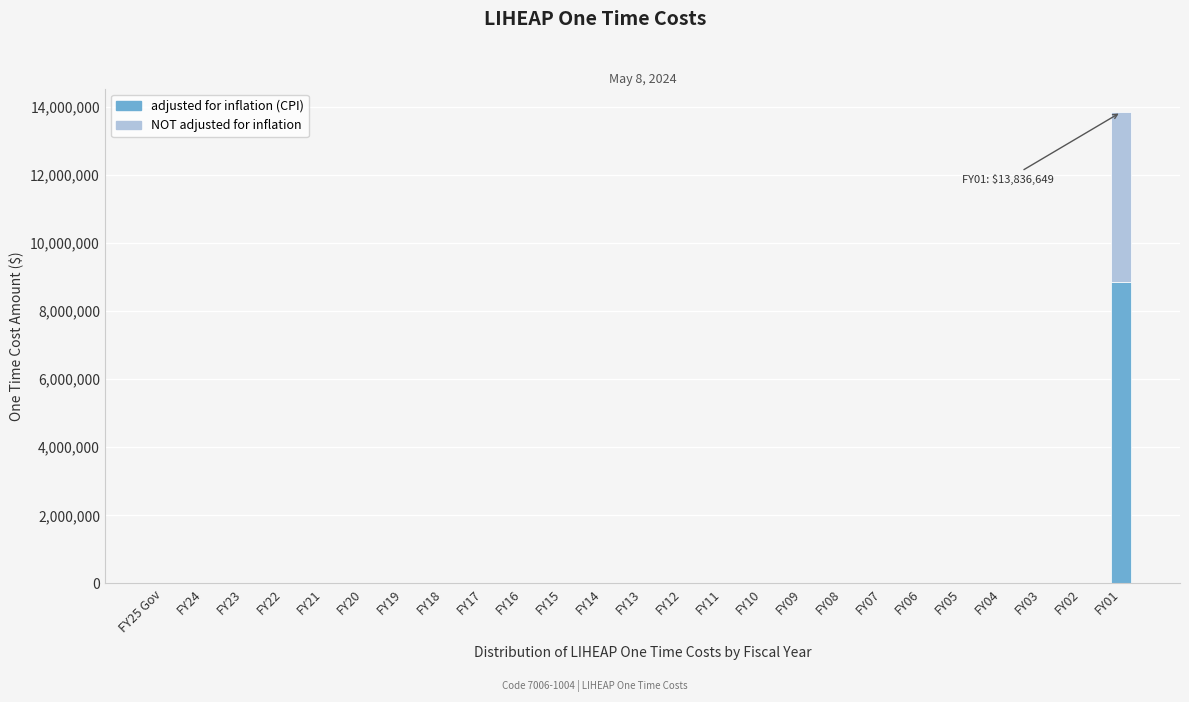

Which category has the highest value in the adjusted for inflation (CPI) series?

FY01